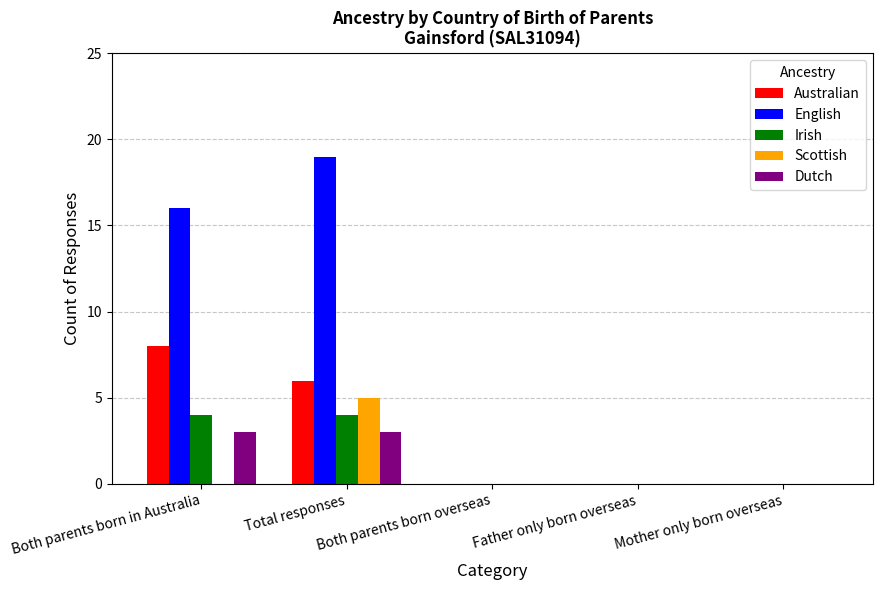

What is the maximum value for Dutch?

3